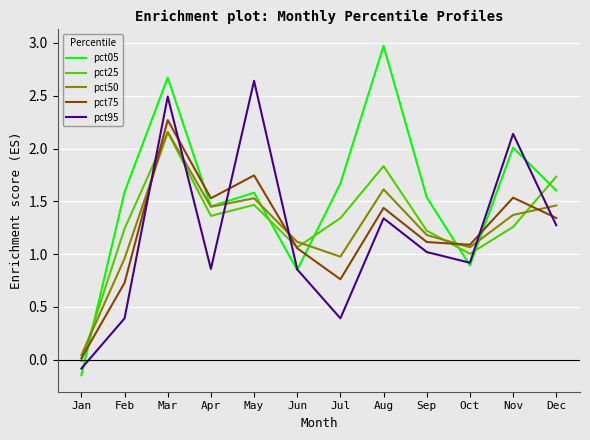

Which series has the largest total across all categories?

pct05